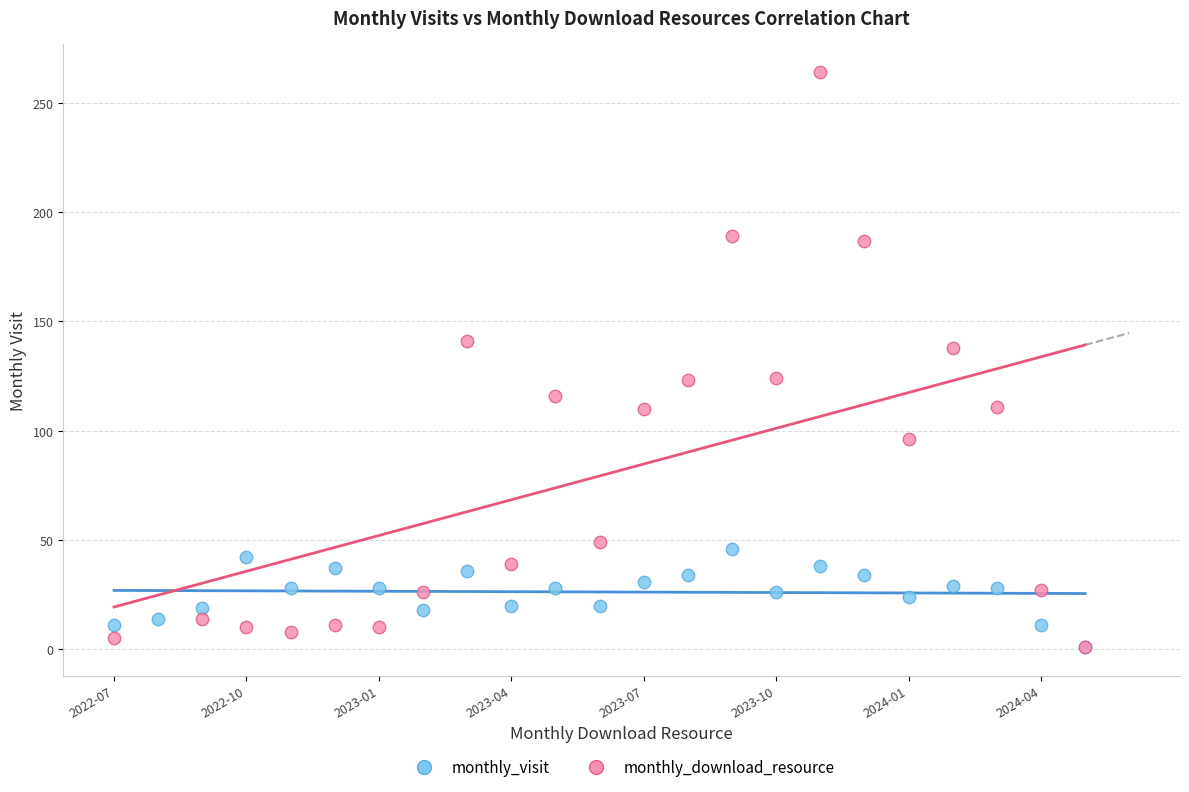

Which series has the largest Y range (max minus min)?

monthly_download_resource